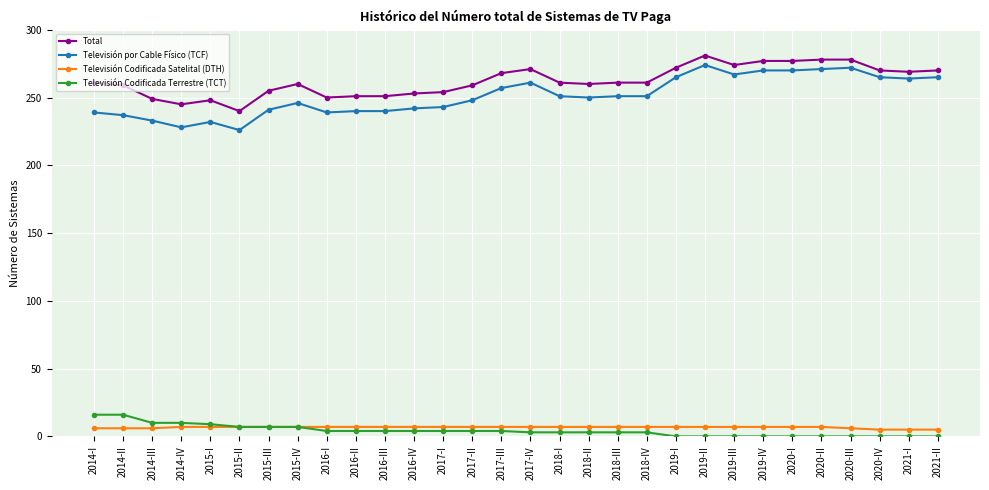

True or false: Televisión Codificada Satelital (DTH) and Total intersect in this chart.

False